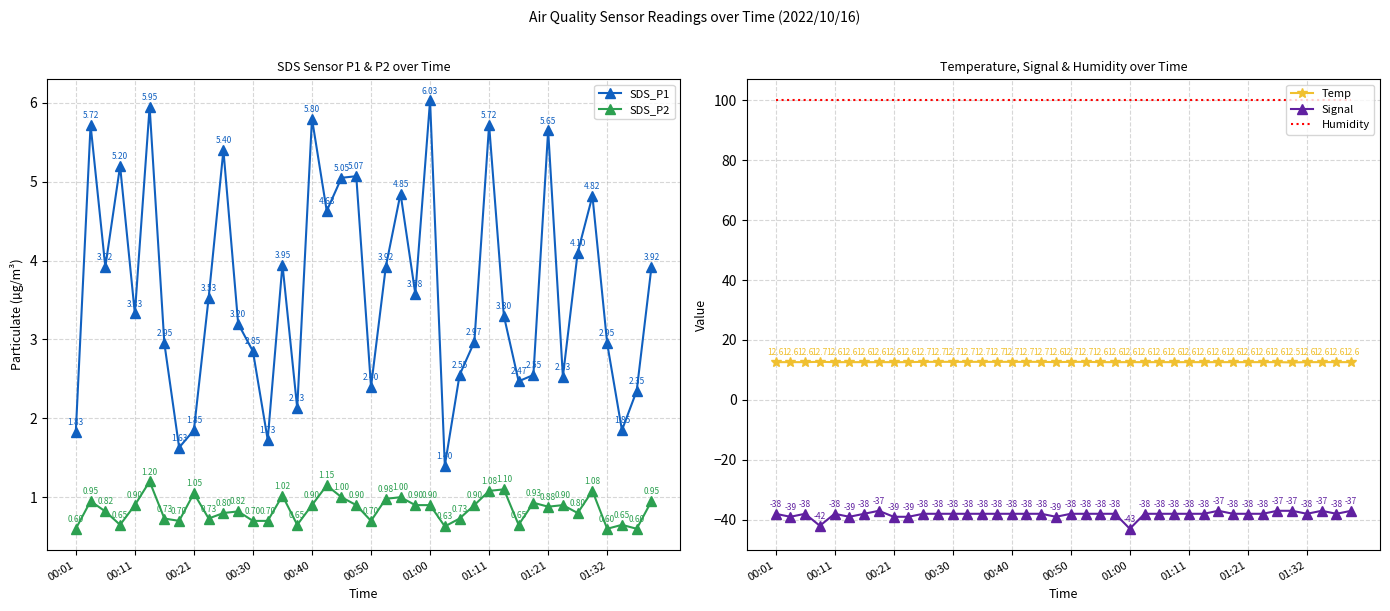

Which label corresponds to the largest value in the chart?

00:01